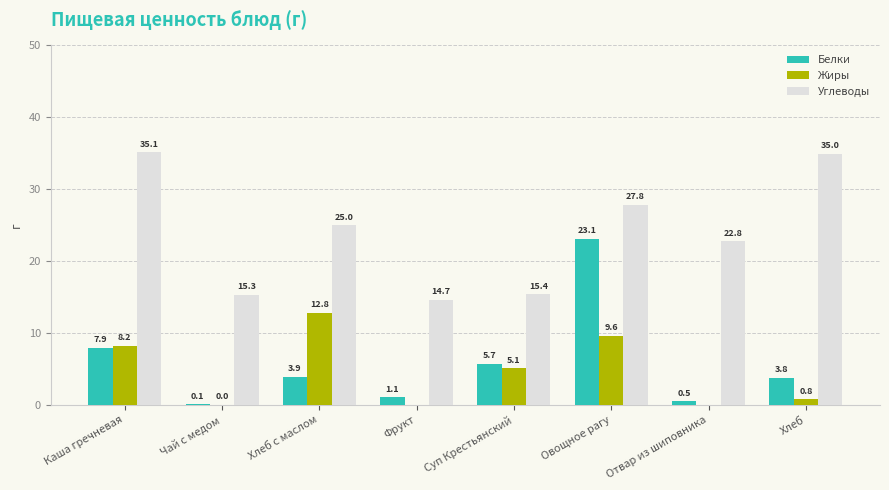

What is the sum of the Жиры values at Суп Крестьянский and Хлеб с маслом?

17.9